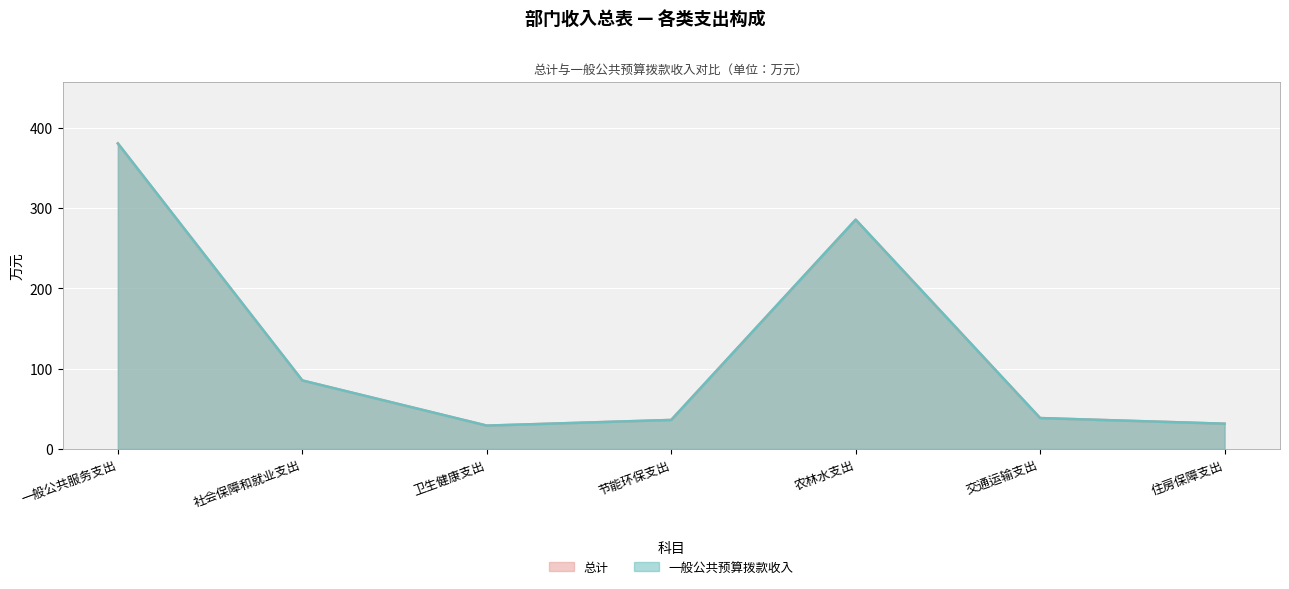

At how many categories does at least one series exceed 174?

2